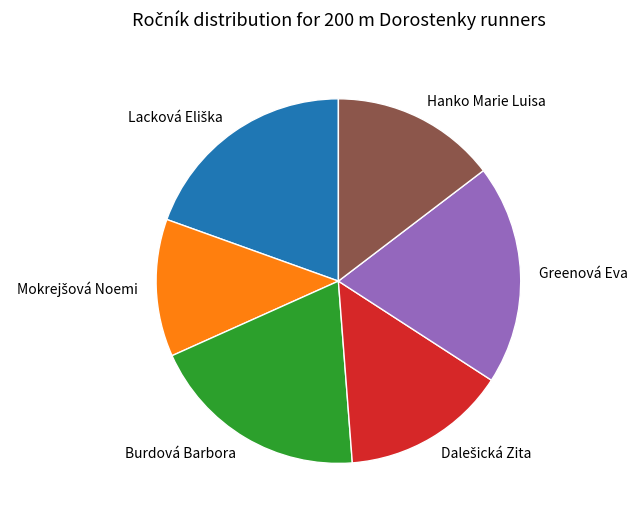

Is the sum of Greenová Eva and Hanko Marie Luisa greater than half?

No